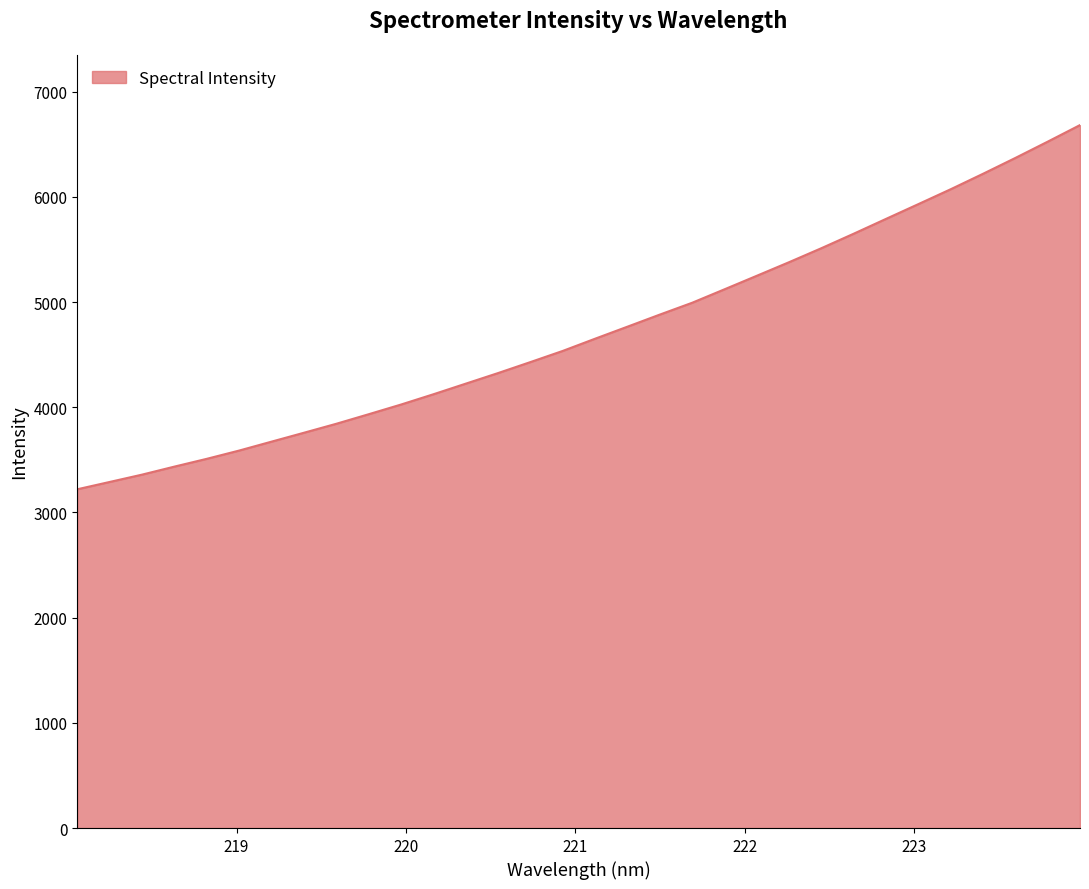

How many lines are shown in the chart?

1